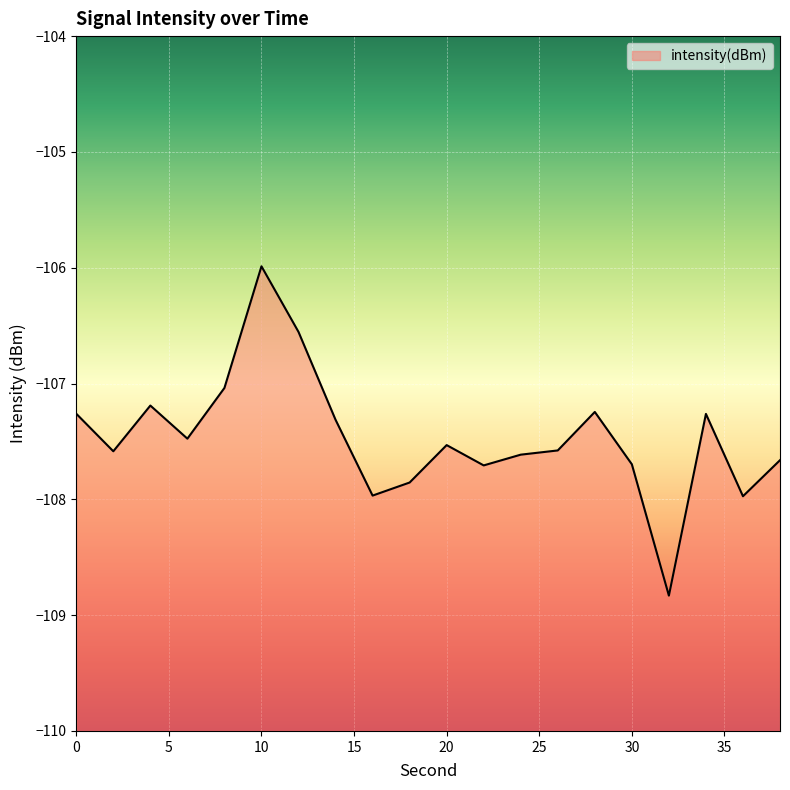

Between 4 and 0, which is larger?

4